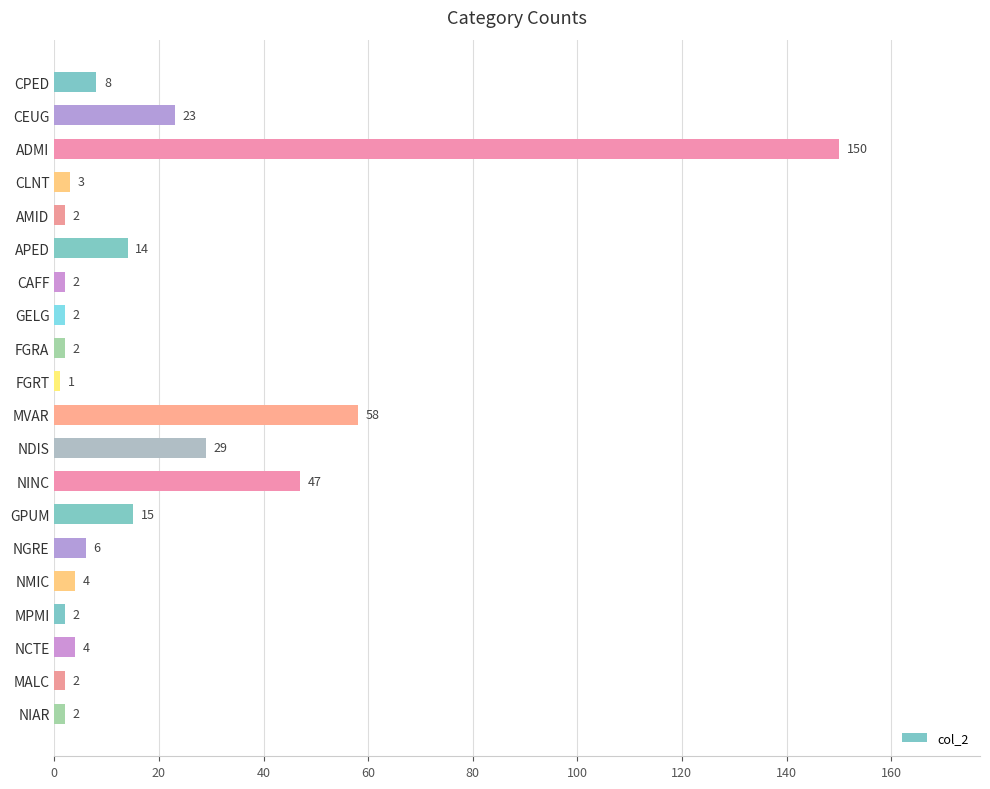

How many data points are less than 4?

9